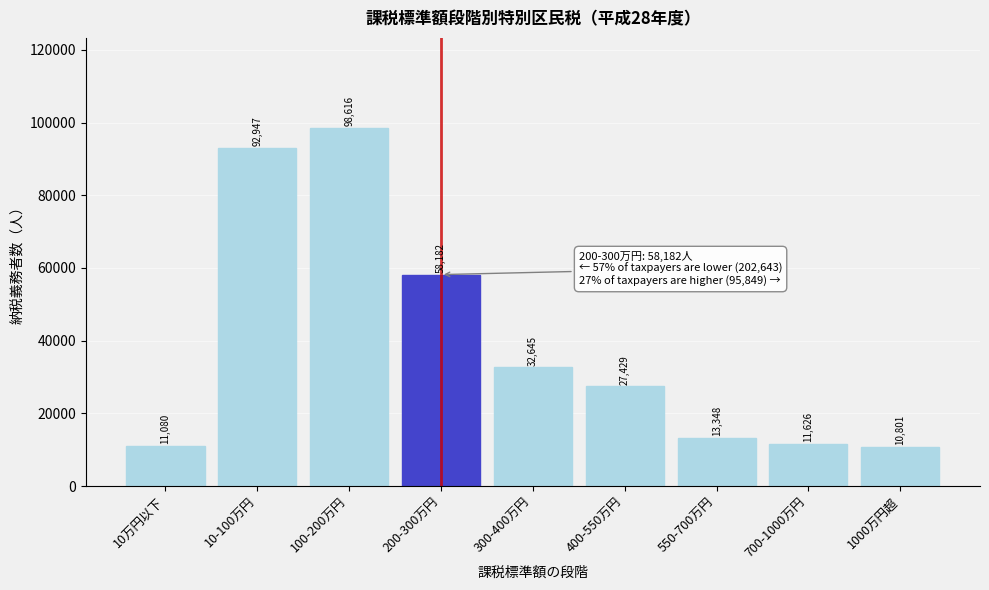

Reading left to right, list all the values displayed in this chart.

10万円以下=11080	10-100万円=92947	100-200万円=98616	200-300万円=58182	300-400万円=32645	400-550万円=27429	550-700万円=13348	700-1000万円=11626	1000万円超=10801